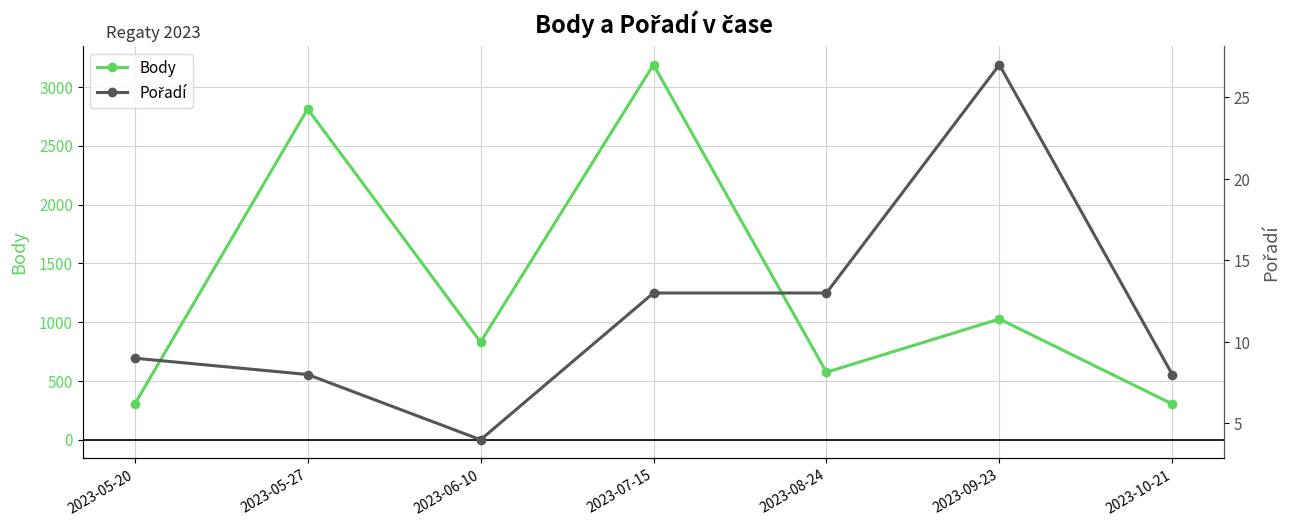

At which category is the sum across all series the highest?

2023-07-15